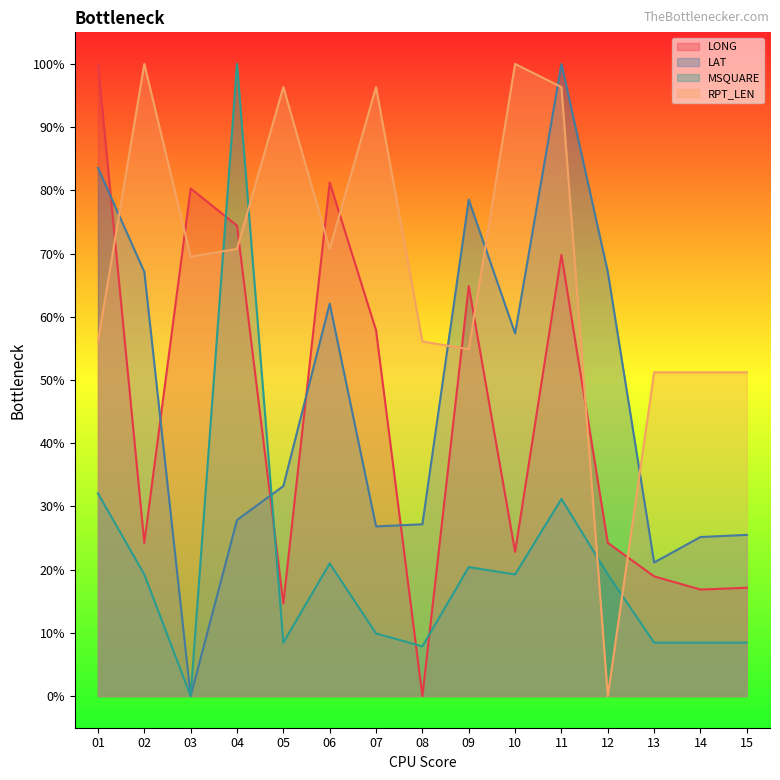

Does the chart display data point markers on the line(s)?

No